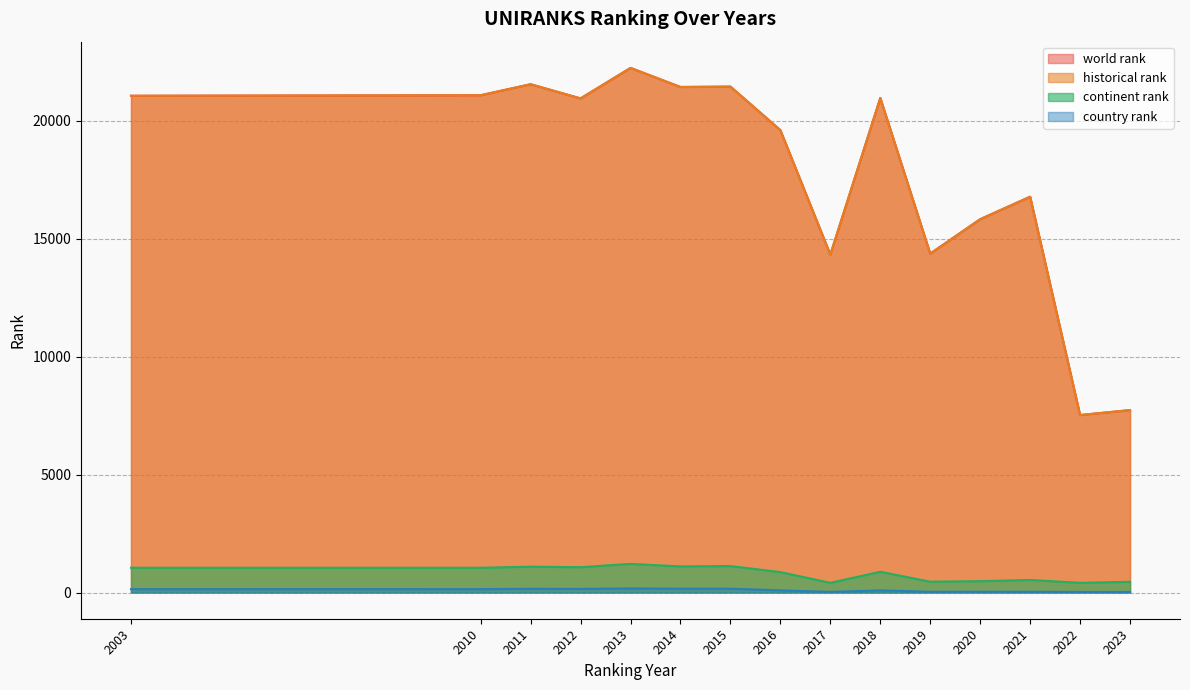

True or false: continent rank and country rank intersect in this chart.

False